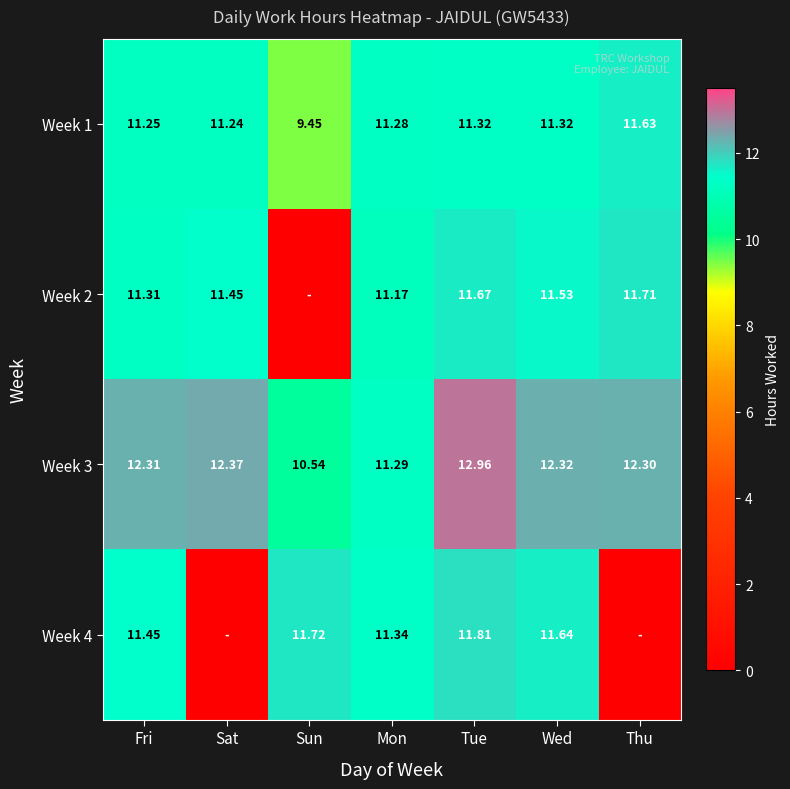

At which category does the chart reach its minimum across all series?

Sun